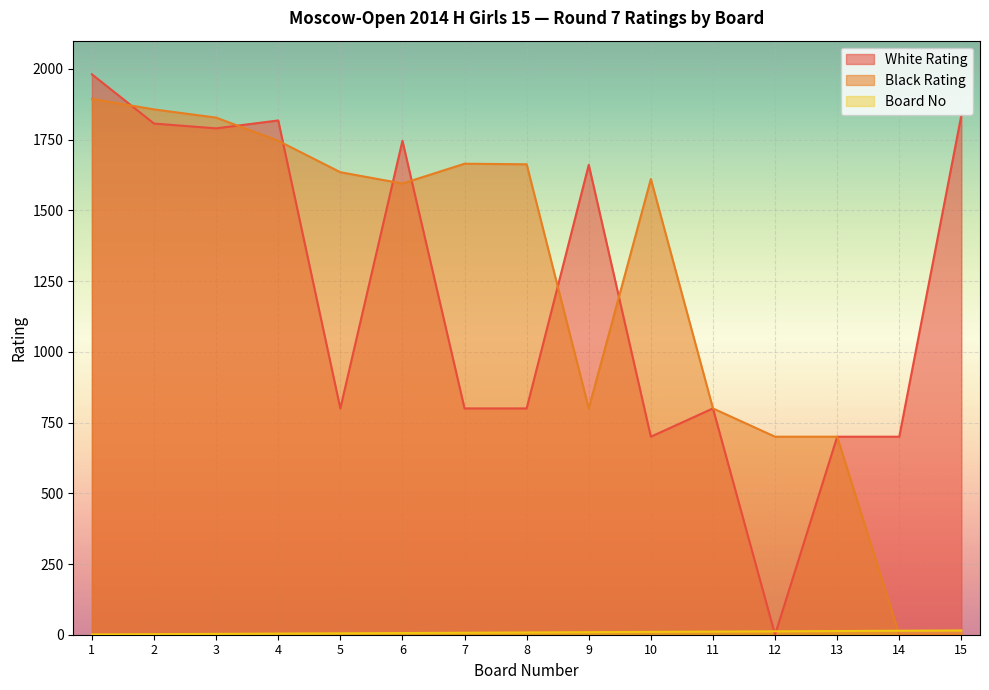

What is the sum of all White Rating values?

17940